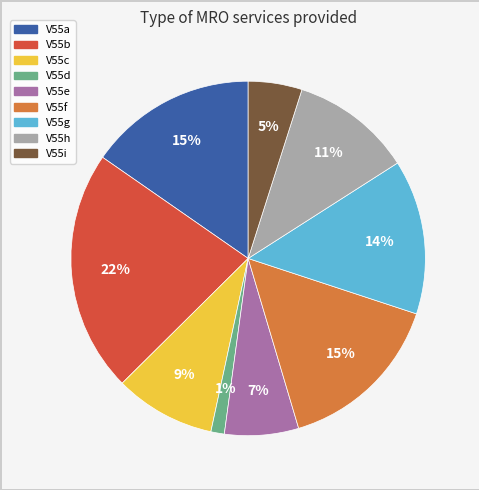

Do V55b and V55i together represent more than half of the pie?

No